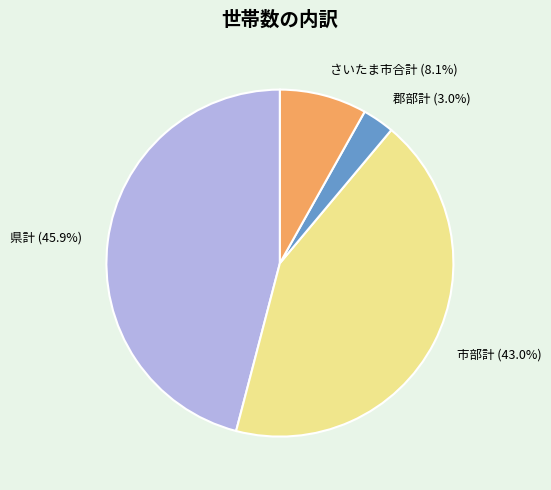

Is there any slice that represents more than half of the pie?

No